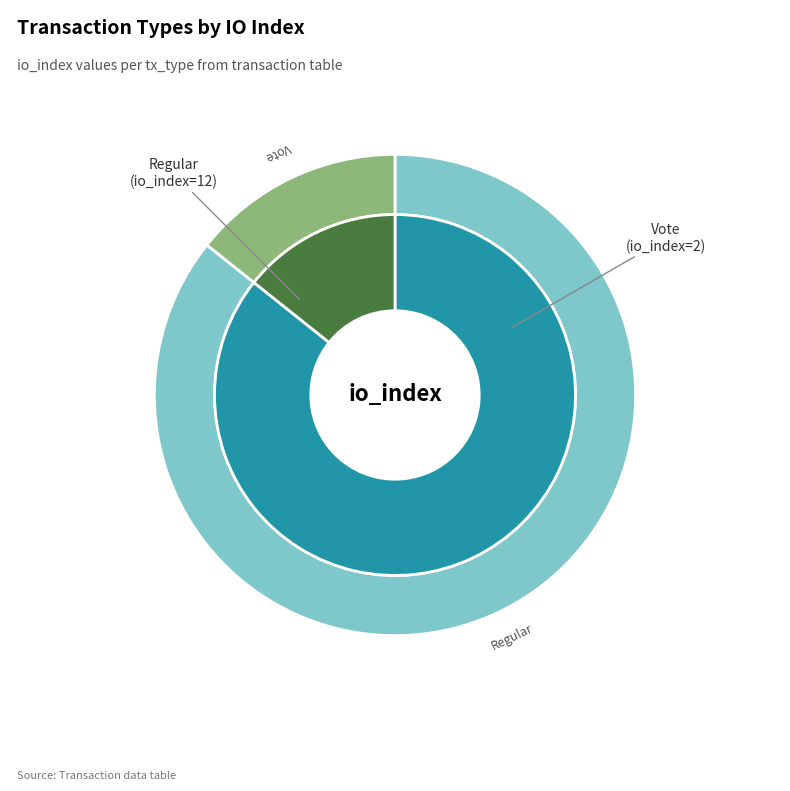

Which category has the smallest portion of the pie?

Vote